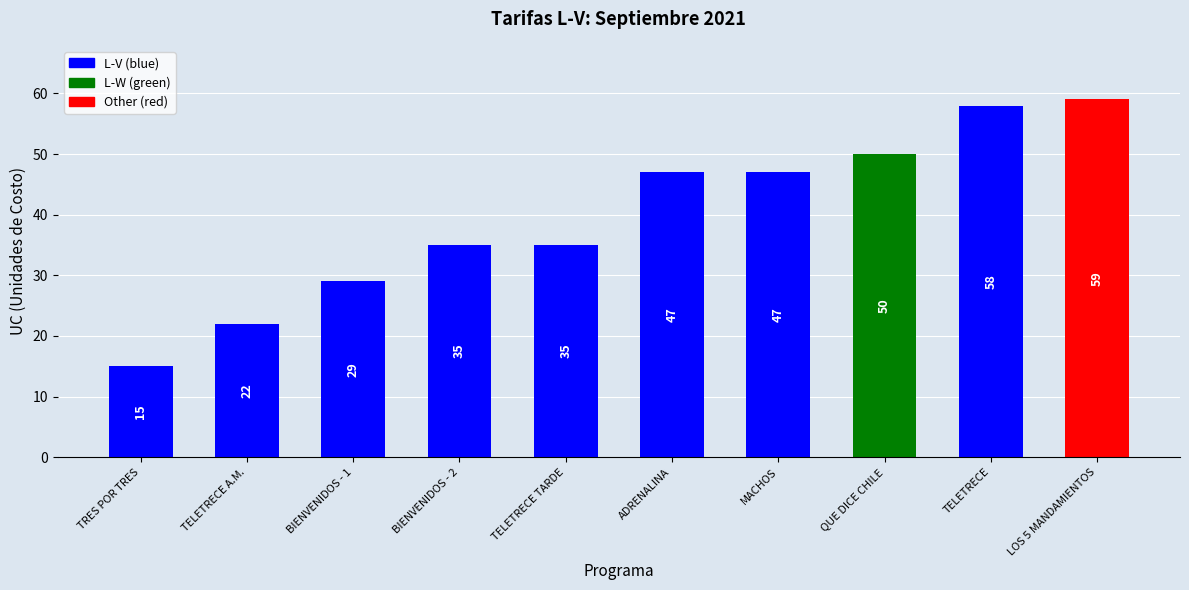

What is the smallest value displayed?

15